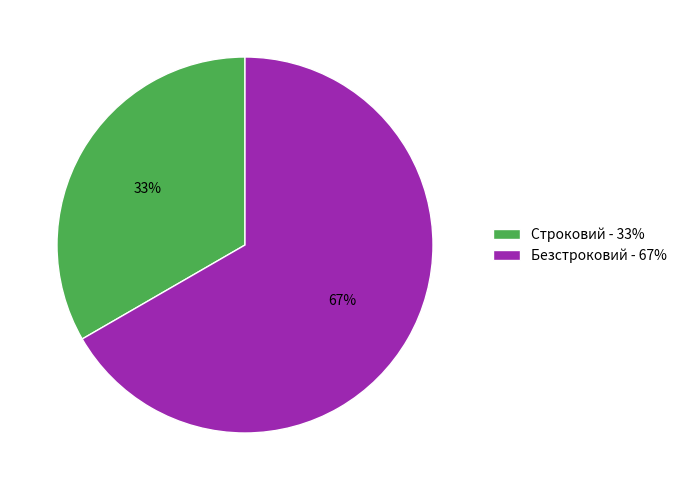

Is there any slice that represents more than half of the pie?

Yes